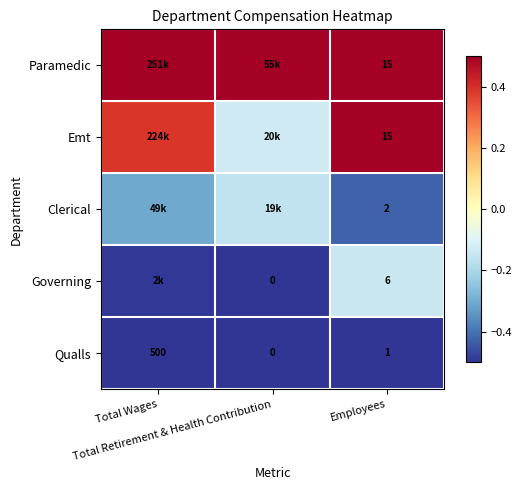

Which series has the largest total across all categories?

Paramedic